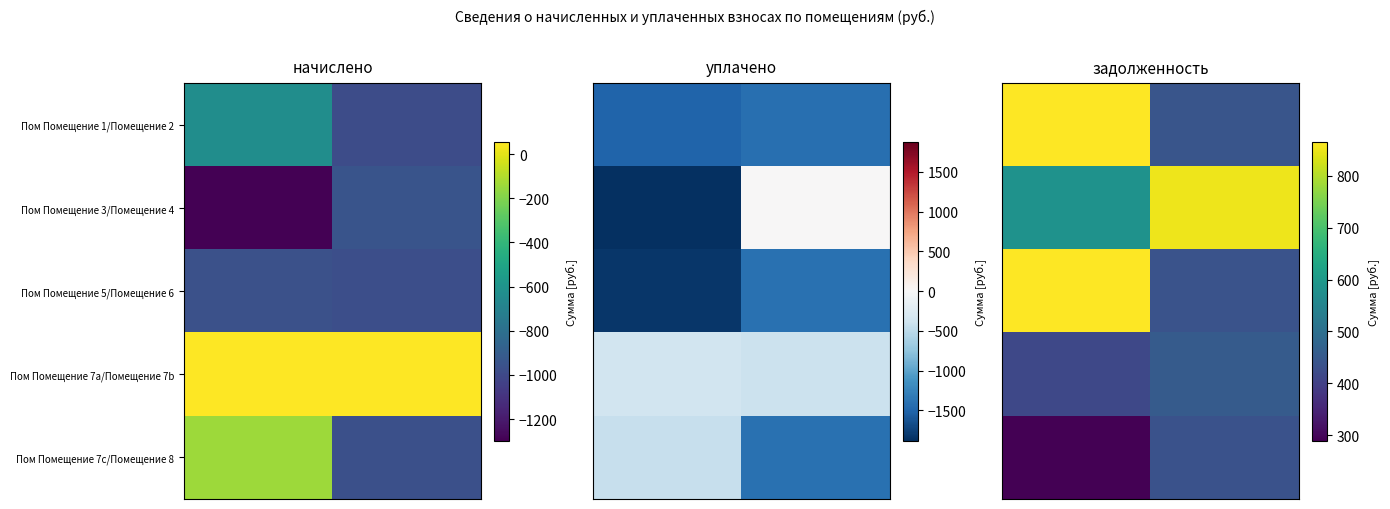

What is the maximum value shown in the chart?

865.9